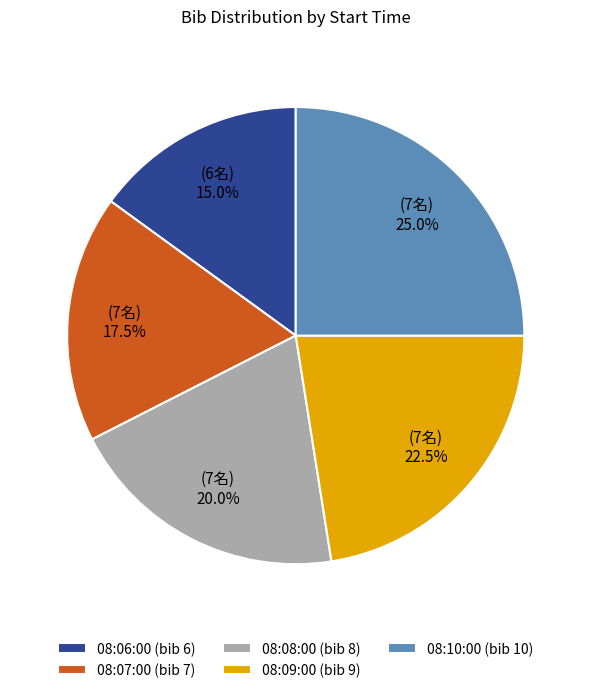

How much of the chart is everything except 08:10:00?

75.0%